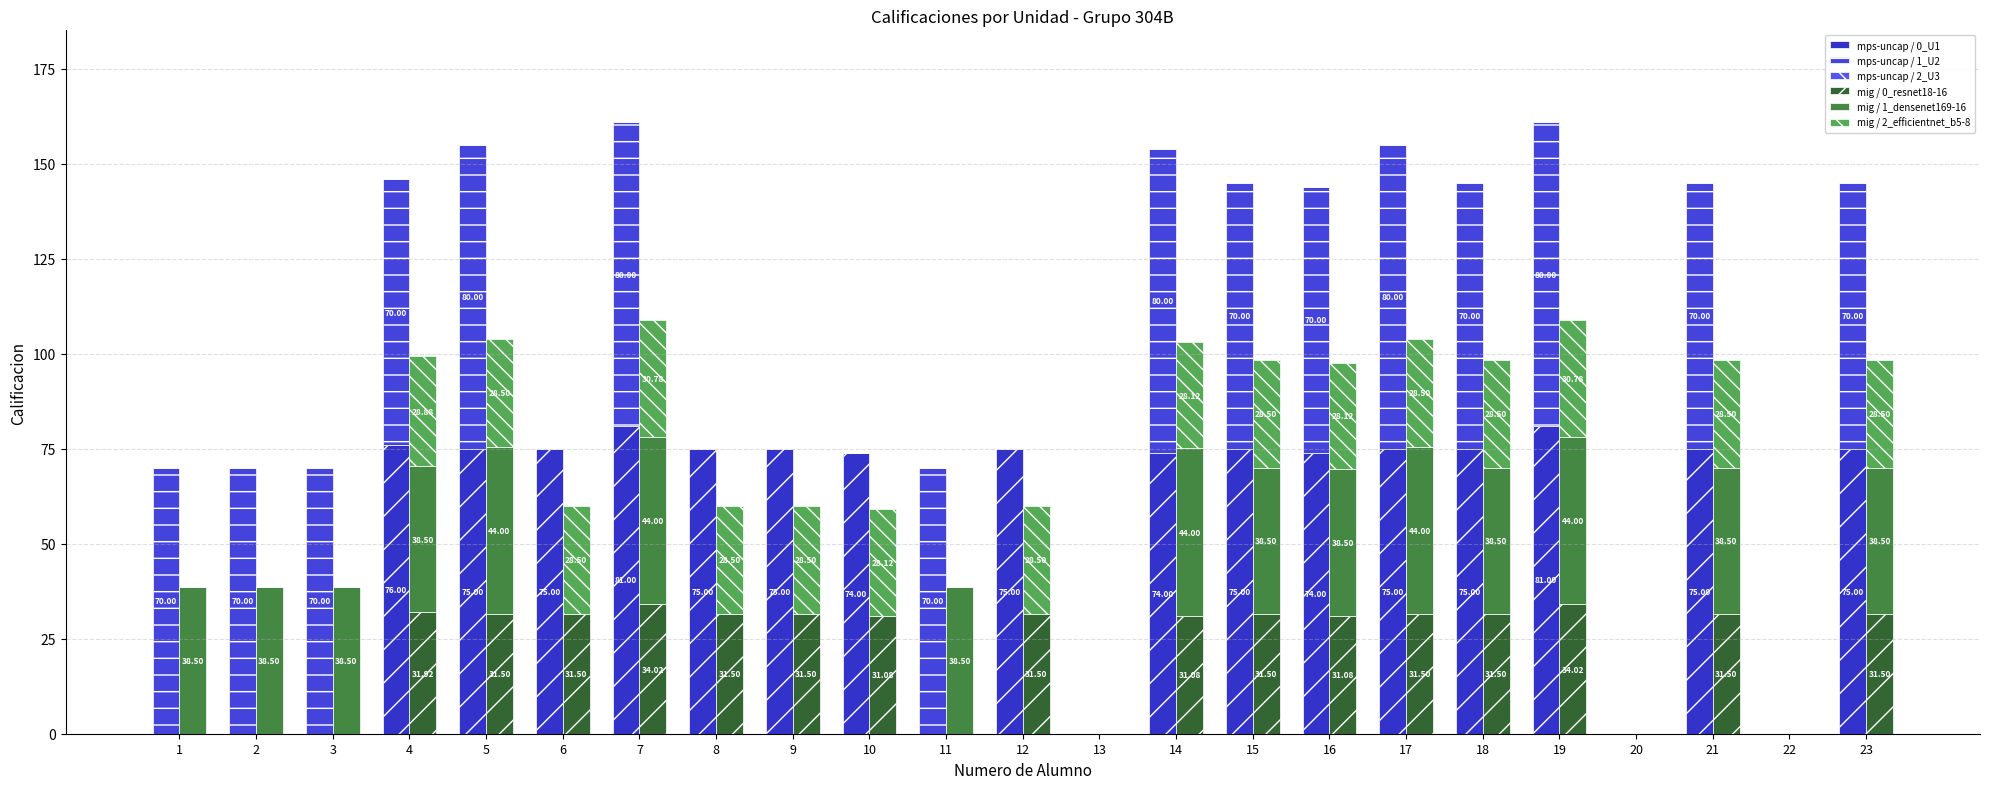

At which category is the sum across all series the highest?

7